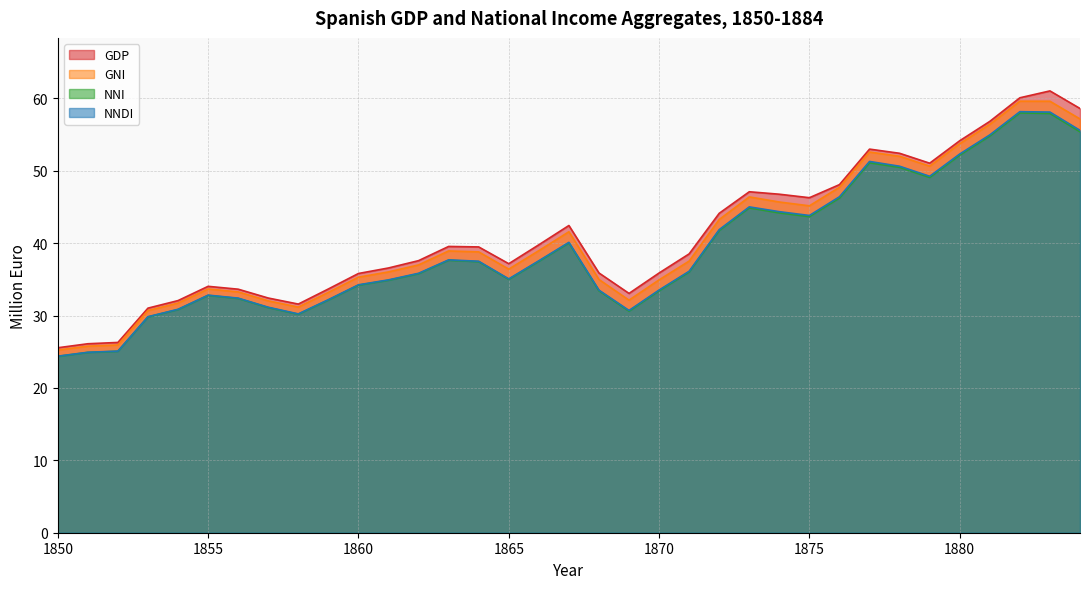

Is the value of NNDI at 1877 greater than the value of GNI at 1859?

Yes